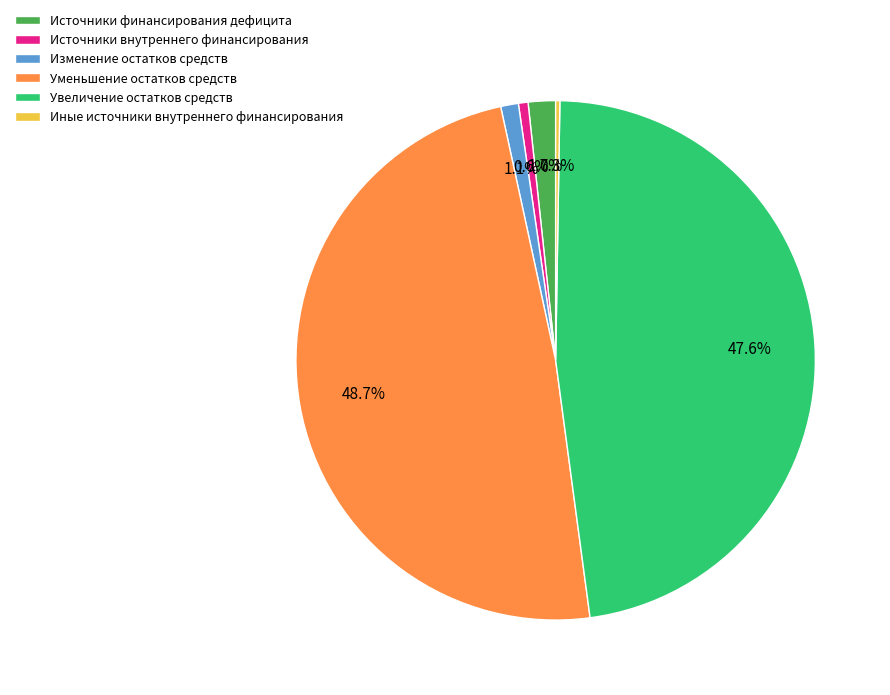

Between Изменение остатков средств and Источники внутреннего финансирования, which is larger?

Изменение остатков средств